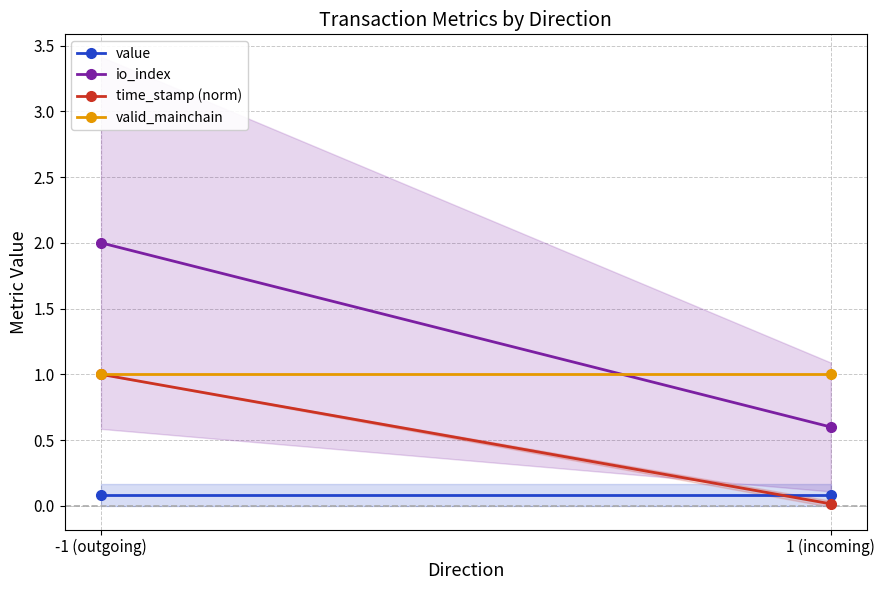

Read the valid_mainchain value at -1 (outgoing).

1.0